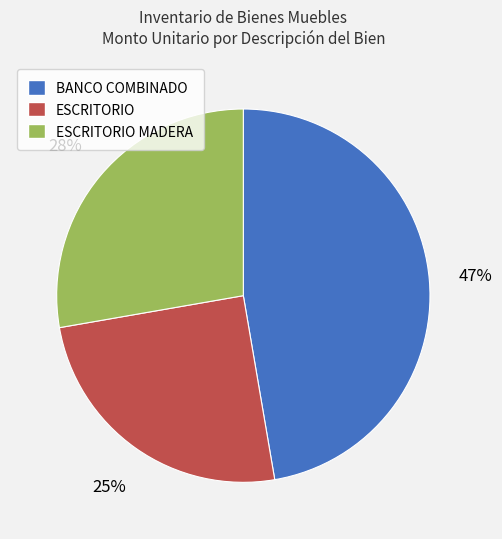

To the nearest percent, what is the average slice percentage?

33%